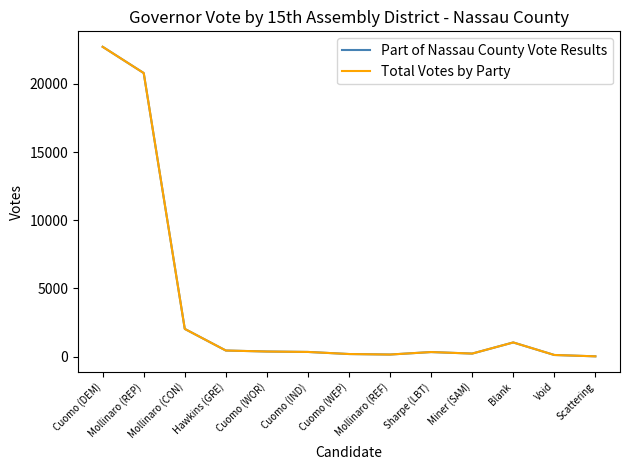

Is this an area chart (filled region under the line)?

No